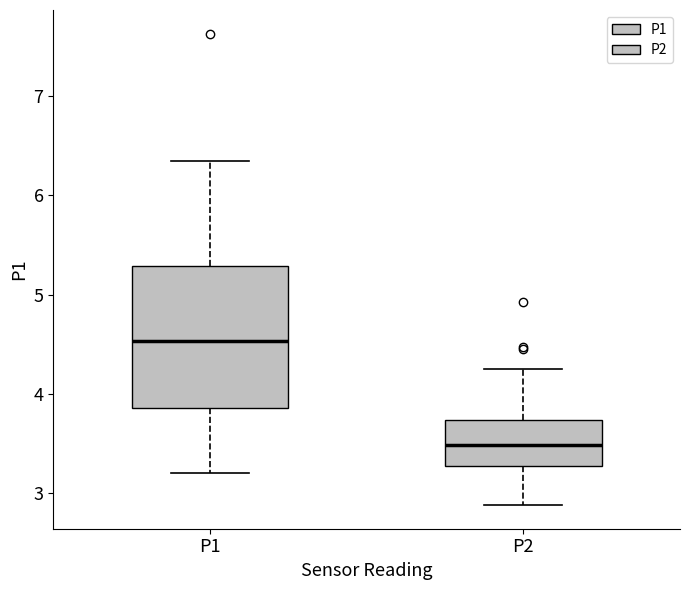

Reading left to right, transcribe this box plot: for each box, give where its median line is, the range the box spans, and where its two whiskers end, as read against the y-axis. The values are not printed on the chart, so give them approximately, as read against the axis.

P1: median 4.5, box 3.9 to 5.3, whiskers 3.2 to 6.4
P2: median 3.5, box 3.3 to 3.7, whiskers 2.9 to 4.3